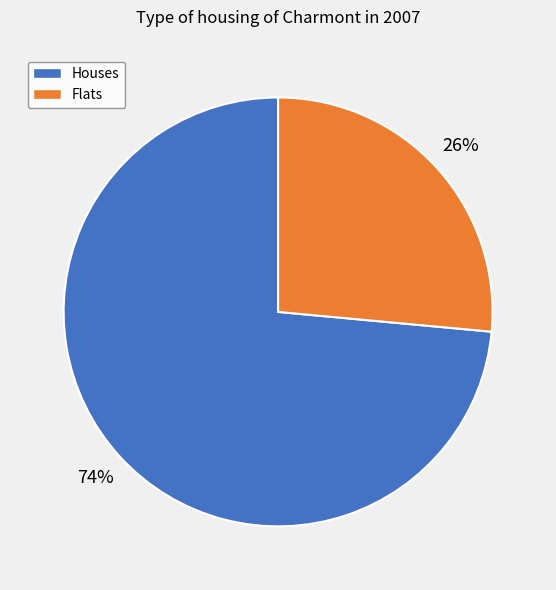

To the nearest percent, what is the average slice percentage?

50%